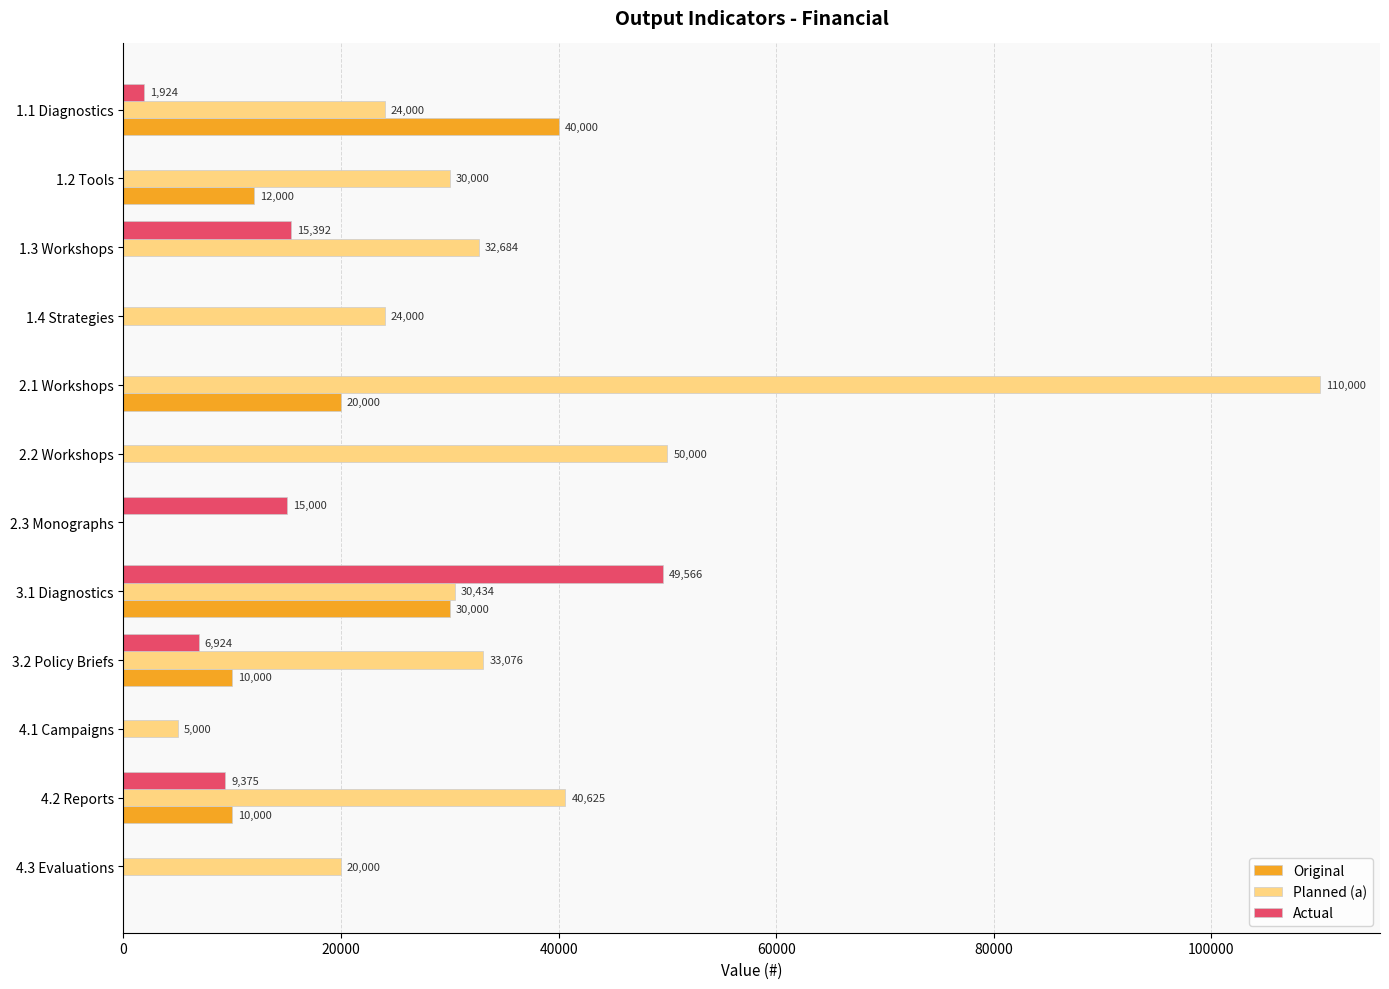

Which series has the largest total across all categories?

Planned (a)